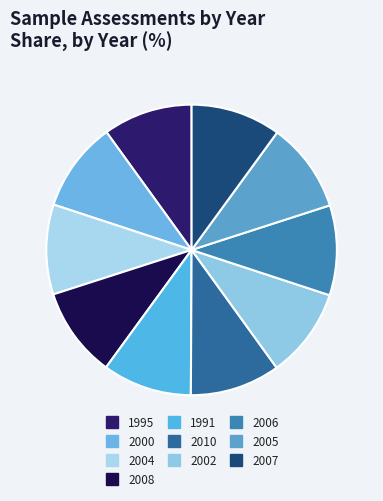

Count the number of slices in the pie.

10